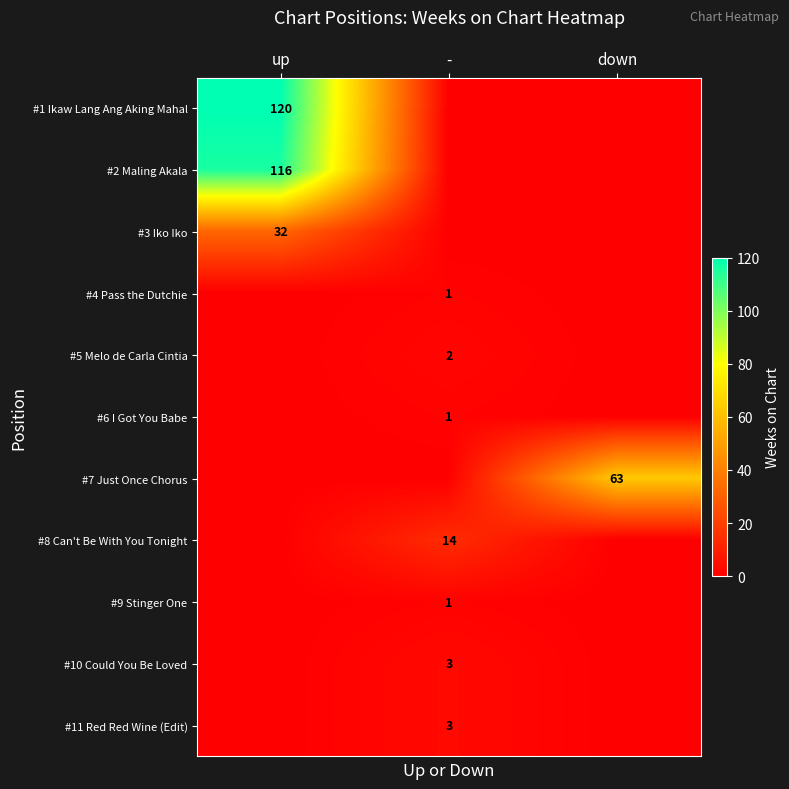

How many series are shown in this chart?

11